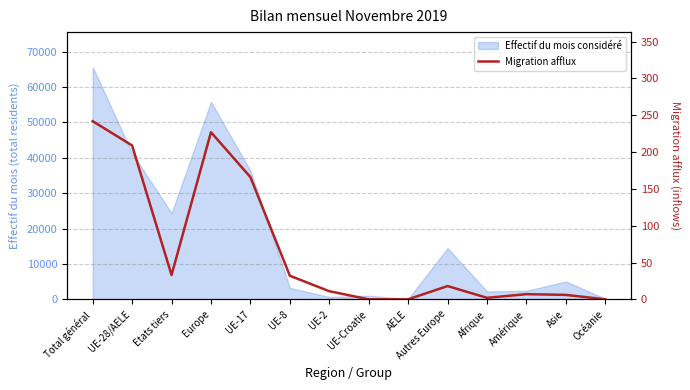

Where does the data first go above 18?

Total général